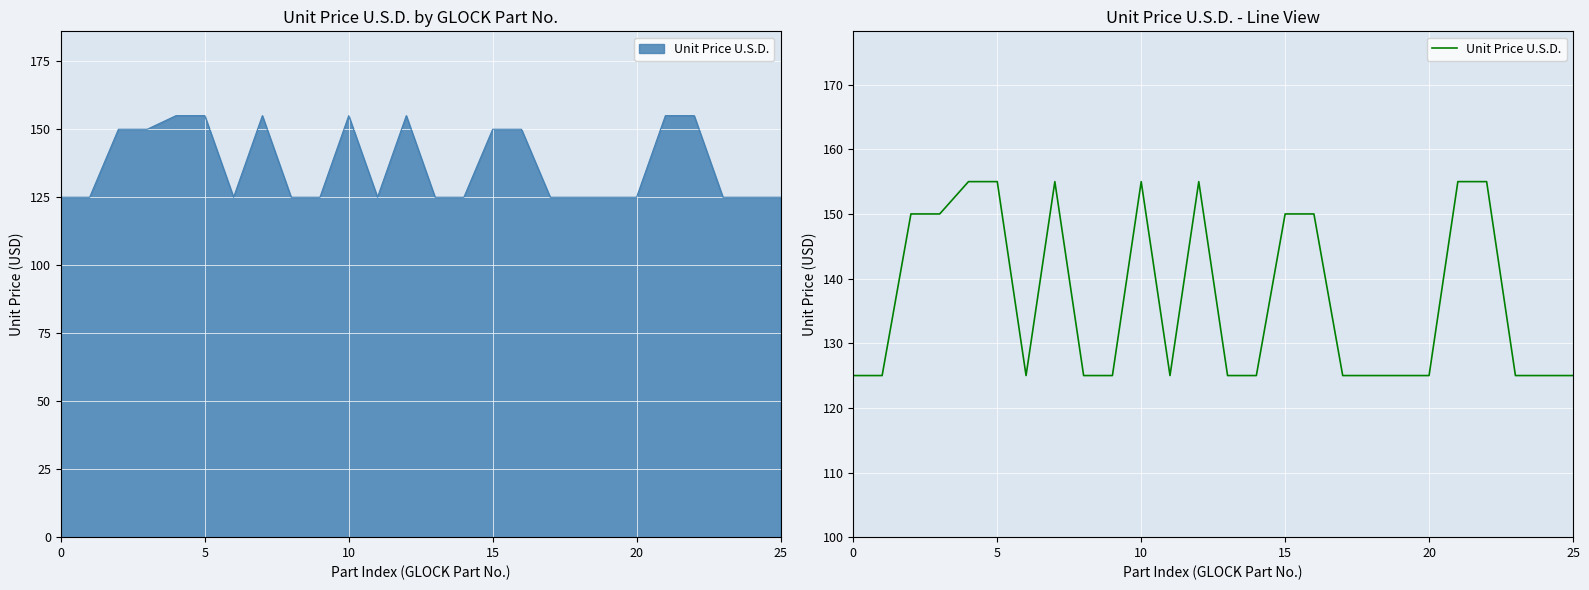

How many interior local valleys (lower than both neighbors) does the data have?

2